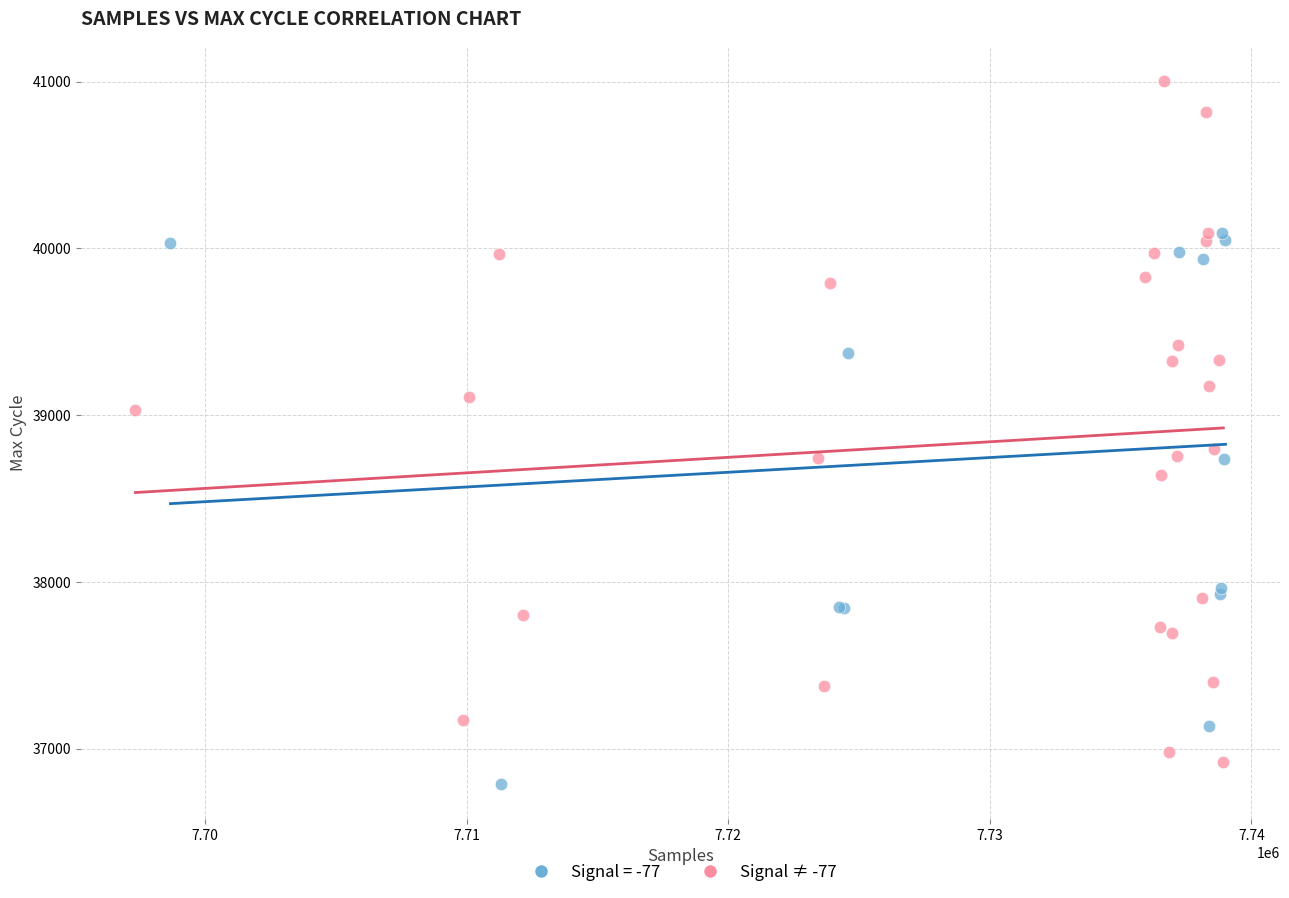

Which series has the largest Y range (max minus min)?

Signal ≠ -77